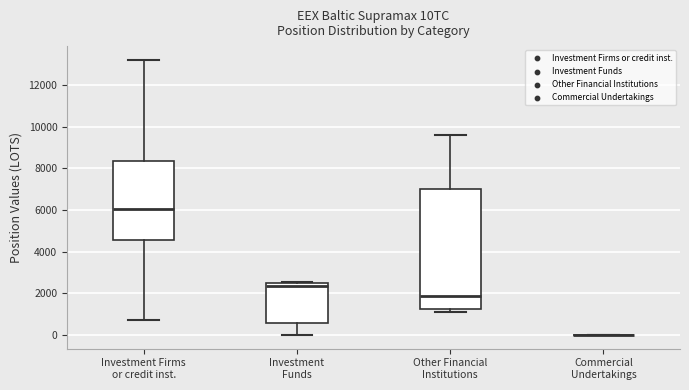

Reading left to right, transcribe this box plot: for each box, give where its median line is, the range the box spans, and where its two whiskers end, as read against the y-axis. The values are not printed on the chart, so give them approximately, as read against the axis.

Investment Firms or credit inst.: median 6000, box 4600 to 8400, whiskers 800 to 13200
Investment Funds: median 2400 (just below the box's upper edge), box 600 to 2400, whiskers 0 to 2600
Other Financial Institutions: median 1800, box 1200 to 7000, whiskers 1000 to 9600
Commercial Undertakings: box collapsed to a line at 0, whiskers 0 to 0